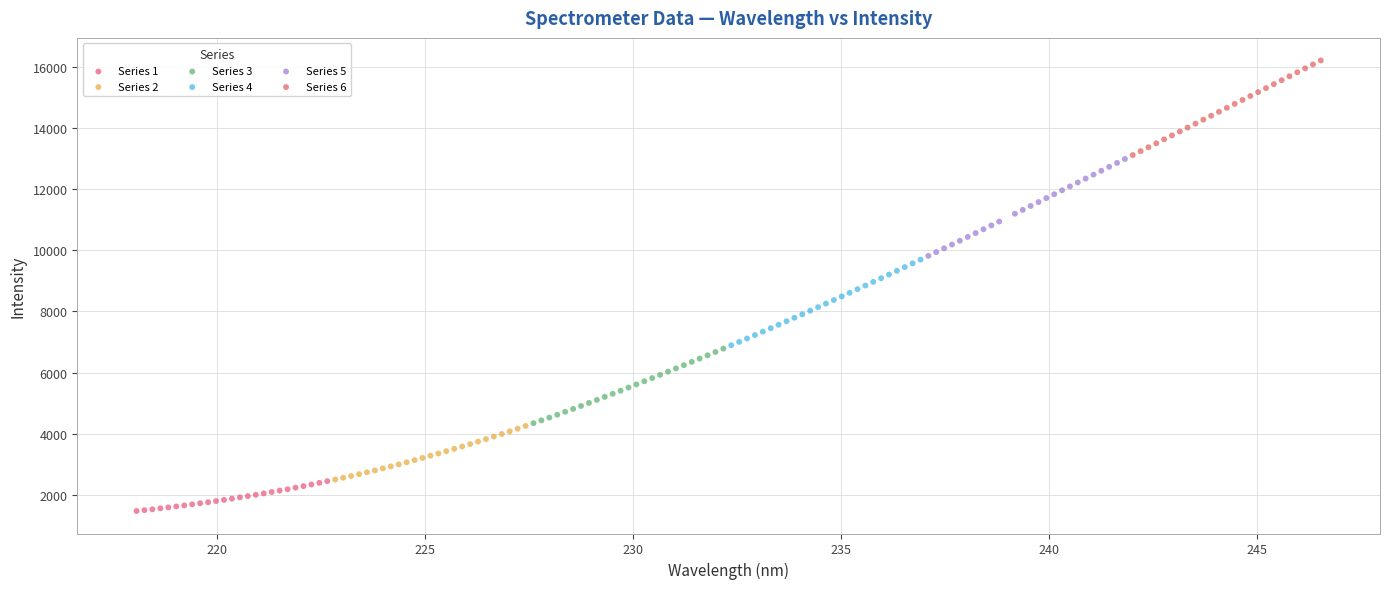

Which series has the widest spread of Y values?

Series 5